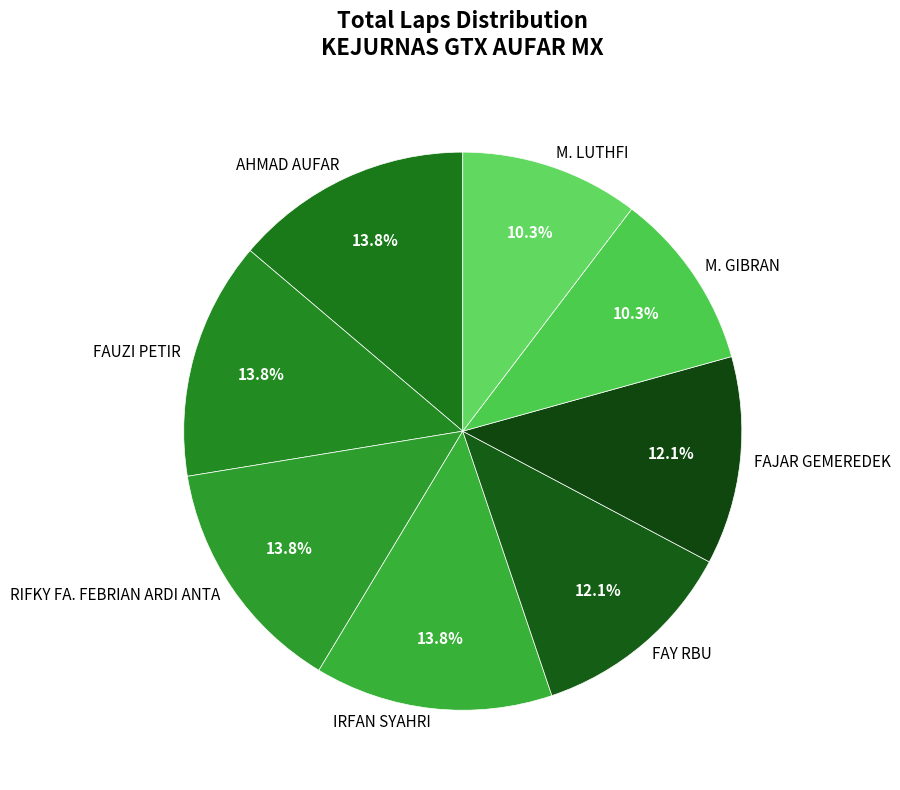

To the nearest percent, what portion does FAUZI PETIR represent?

14%